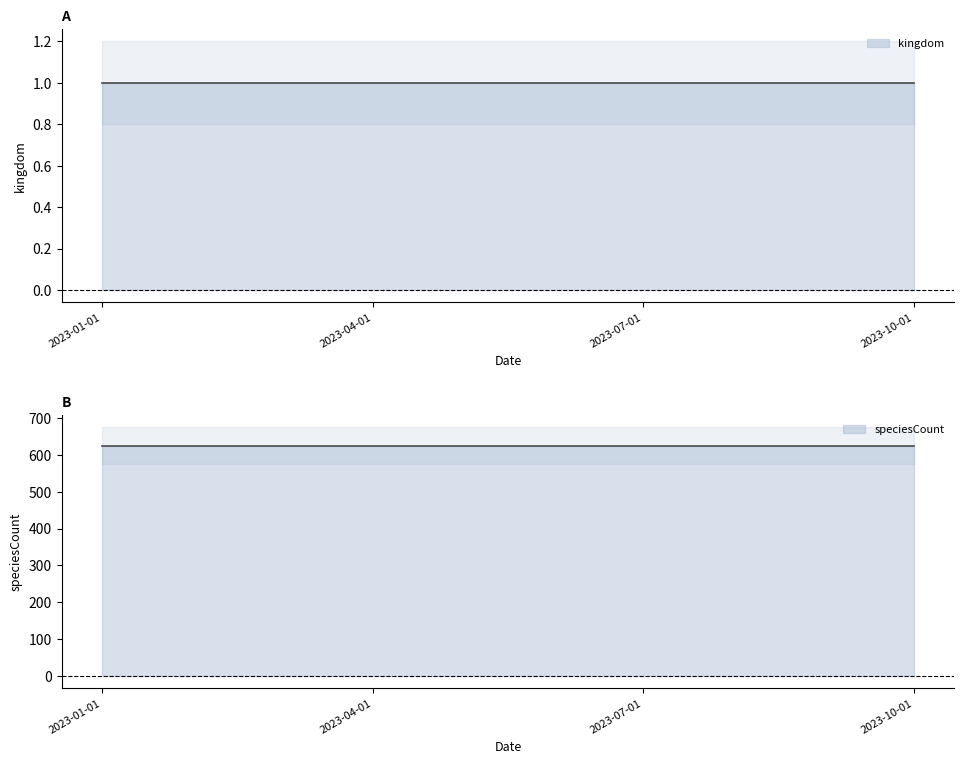

True or false: speciesCount and kingdom intersect in this chart.

False